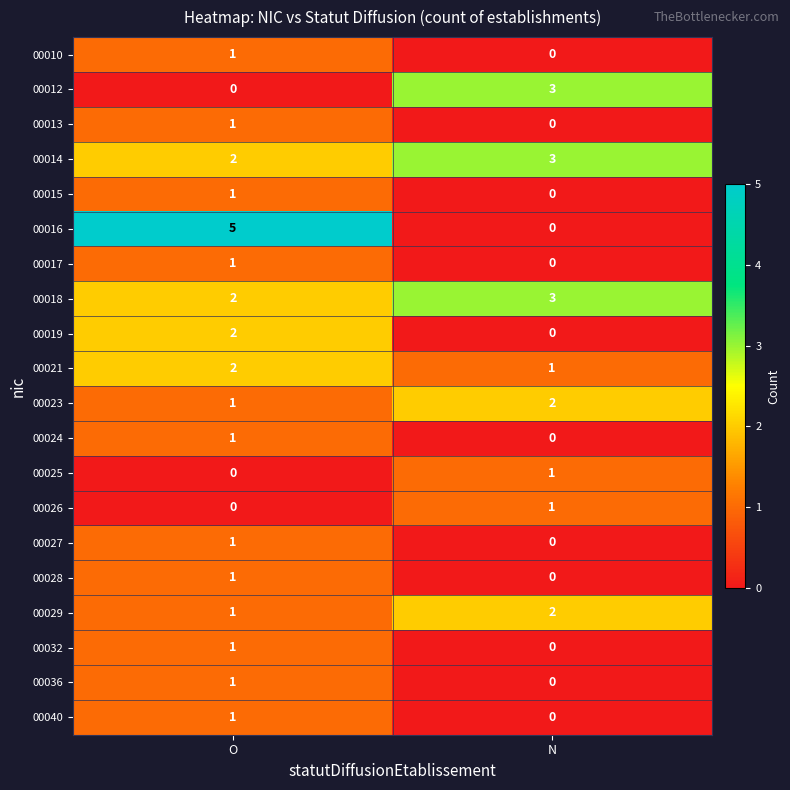

What is the spread (max minus min) of values at N?

3